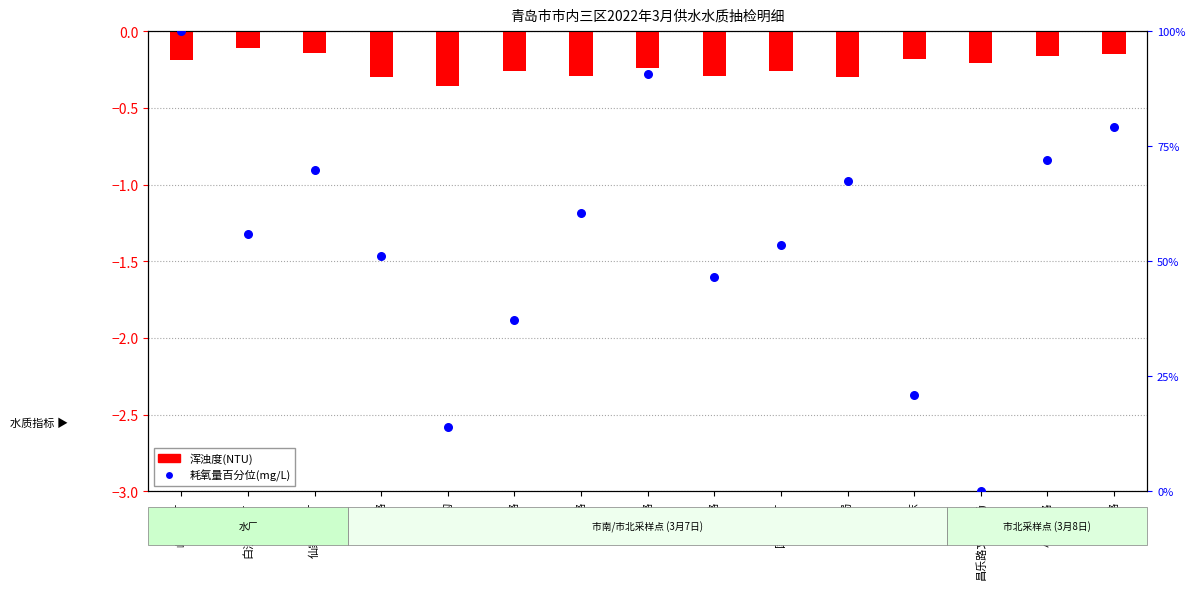

Which series has the largest Y range (max minus min)?

耗氧量百分位(mg/L)